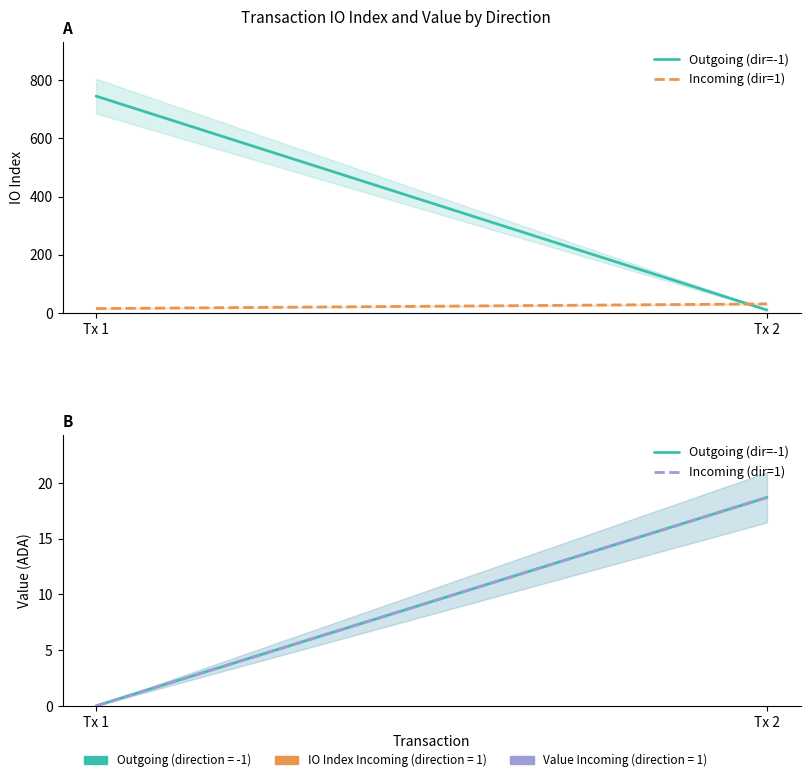

Which series has the largest range (max minus min)?

Outgoing (dir=-1)